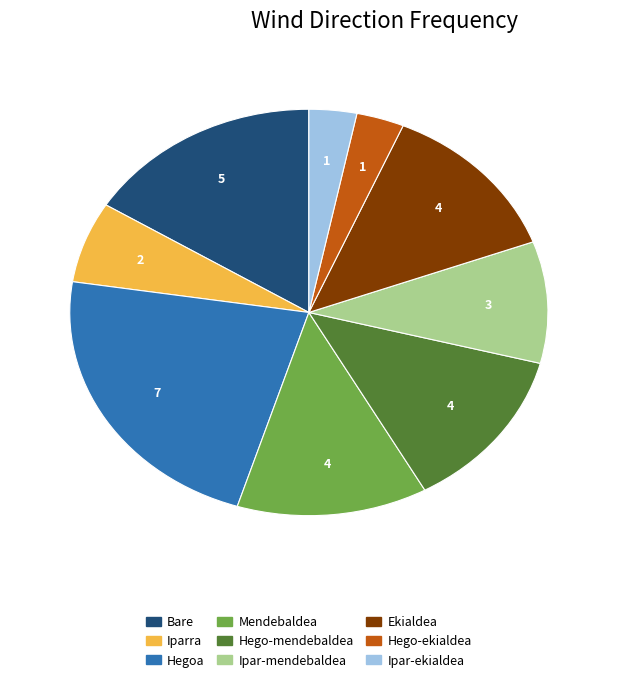

Is the sum of Mendebaldea and Iparra greater than half?

No